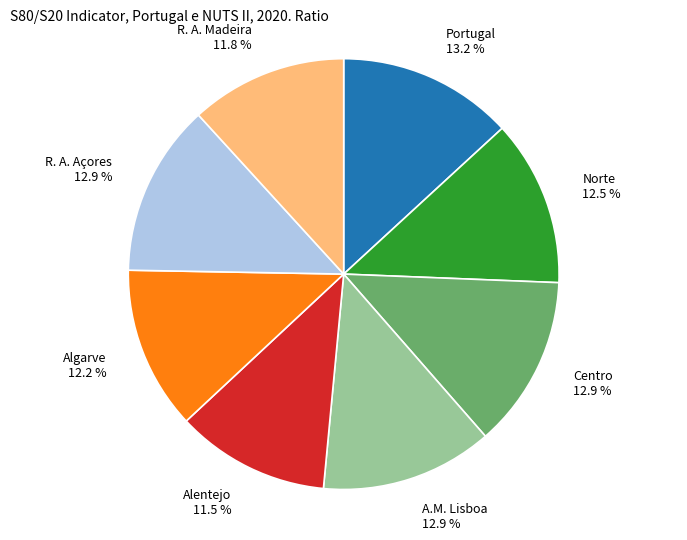

What is the ratio of the value at Centro to the value at Portugal?

1.0